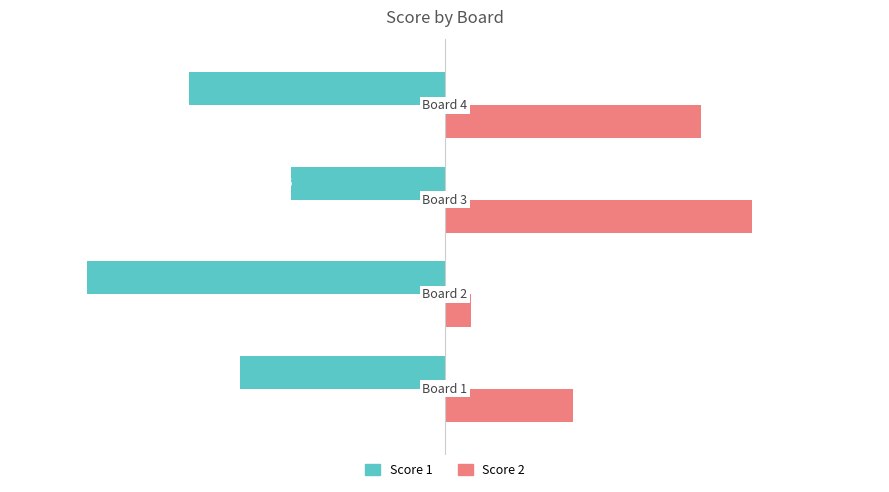

How many Score 2 values are between 5 and 12?

3